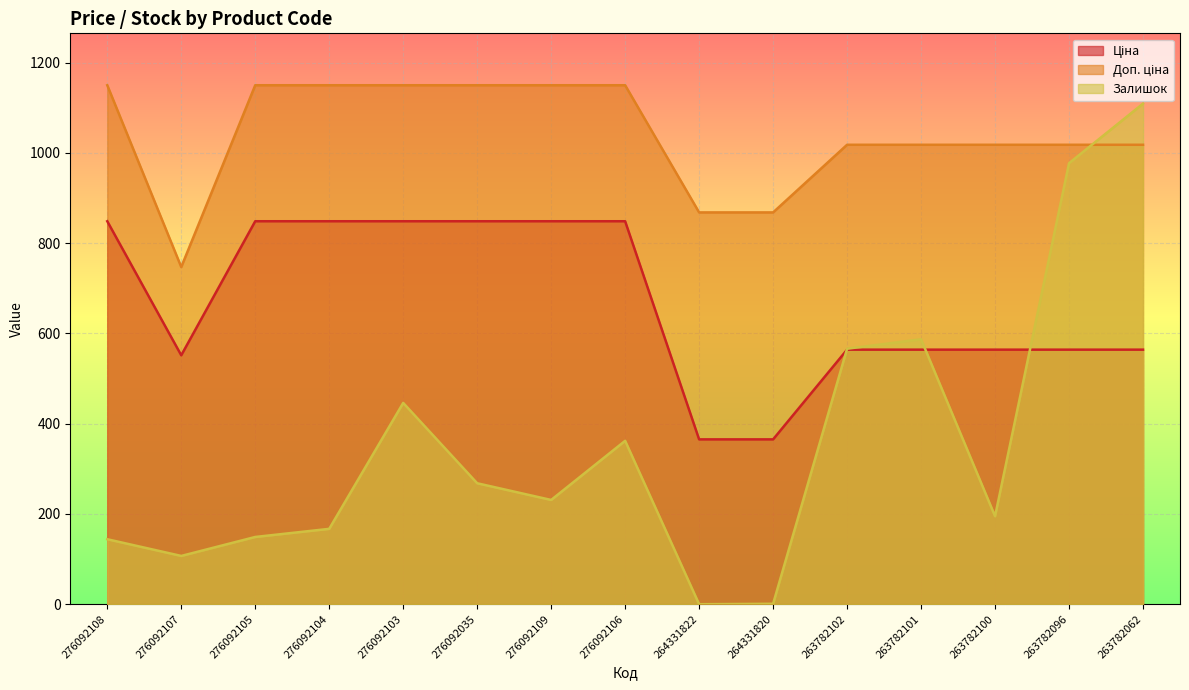

Which has a higher value, 263782101 or 264331820?

263782101